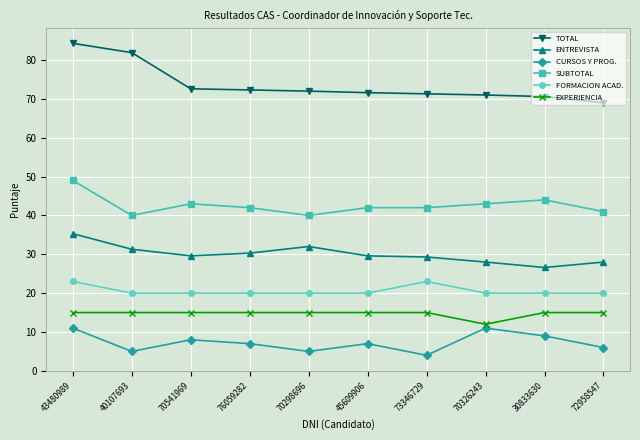

The EXPERIENCIA series shows 8.4 at 43480989. True or false?

False